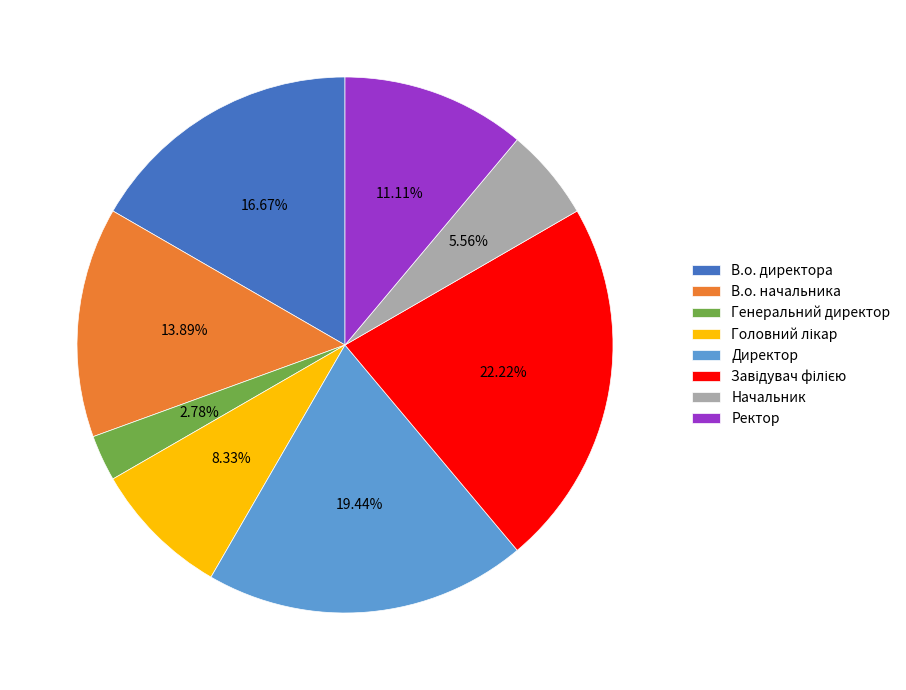

What is the ratio of the value at Начальник to the value at Генеральний директор?

2.0